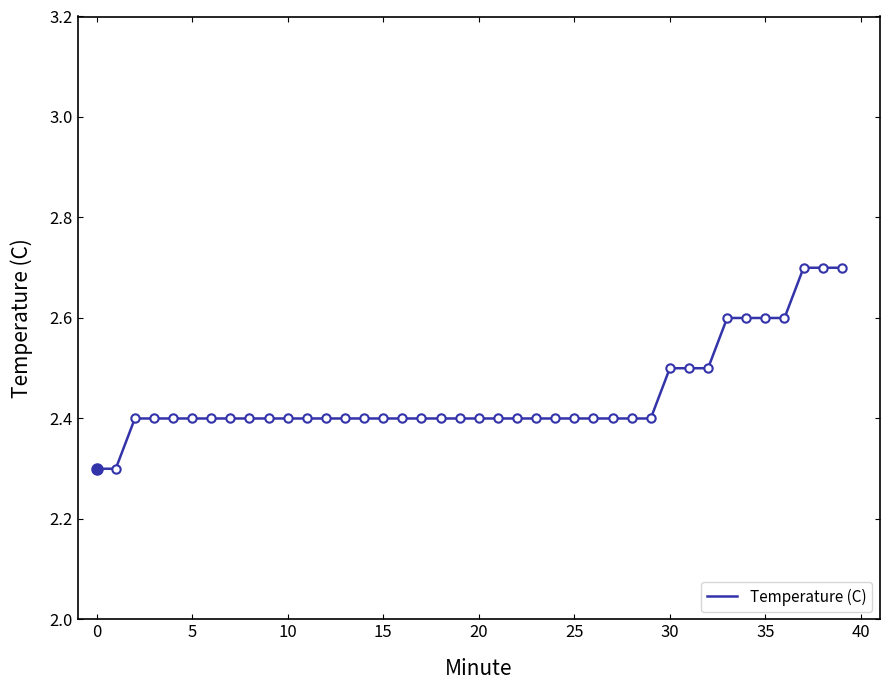

What is the smallest value displayed?

2.3